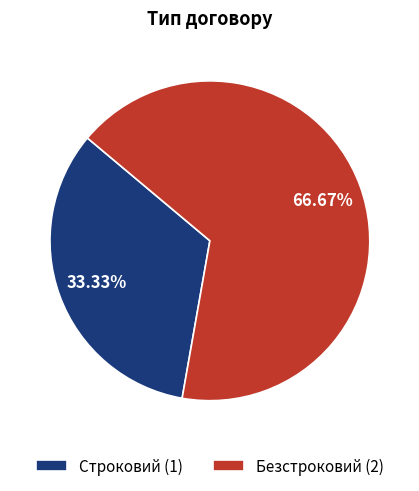

What is the ratio of the value at Безстроковий (2) to the value at Строковий (1)?

2.0